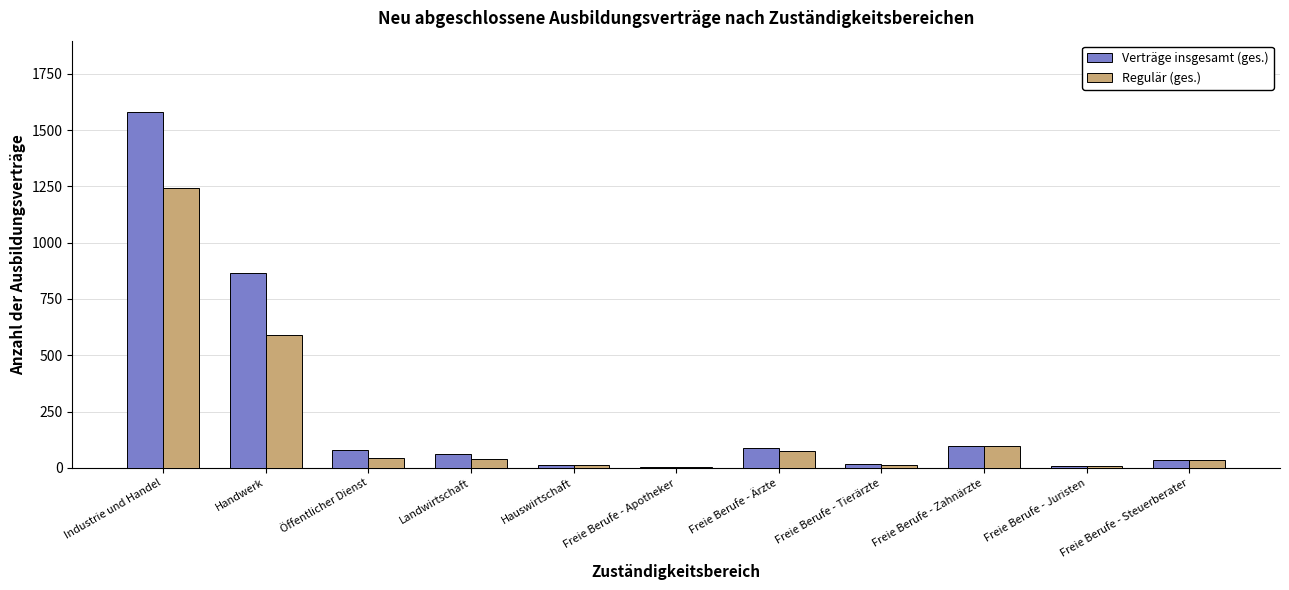

Where does the Regulär (ges.) series first go above 39?

Industrie und Handel